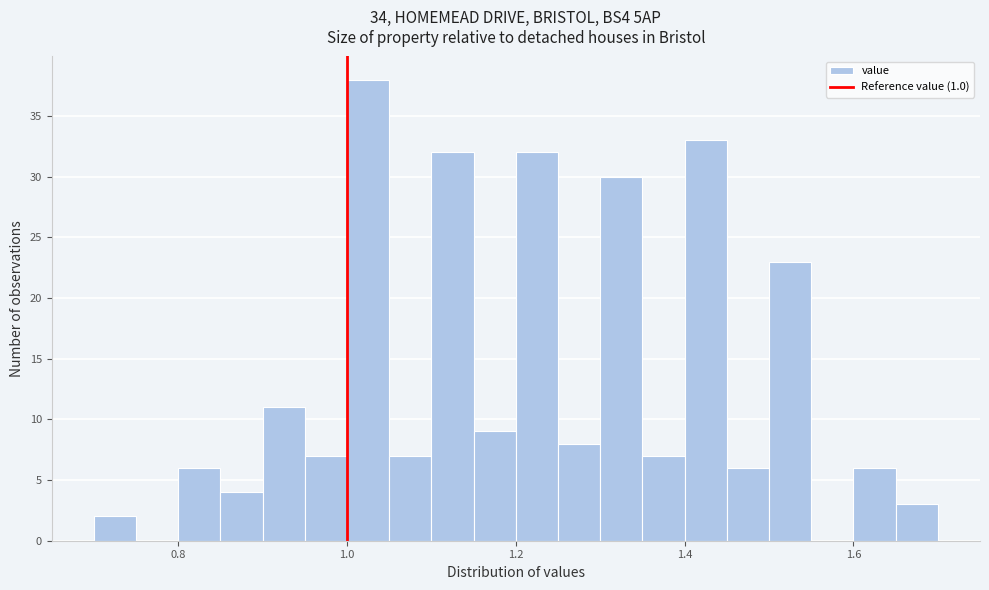

Read against the x-axis, roughly where is the centre of the tallest bar?

1.02